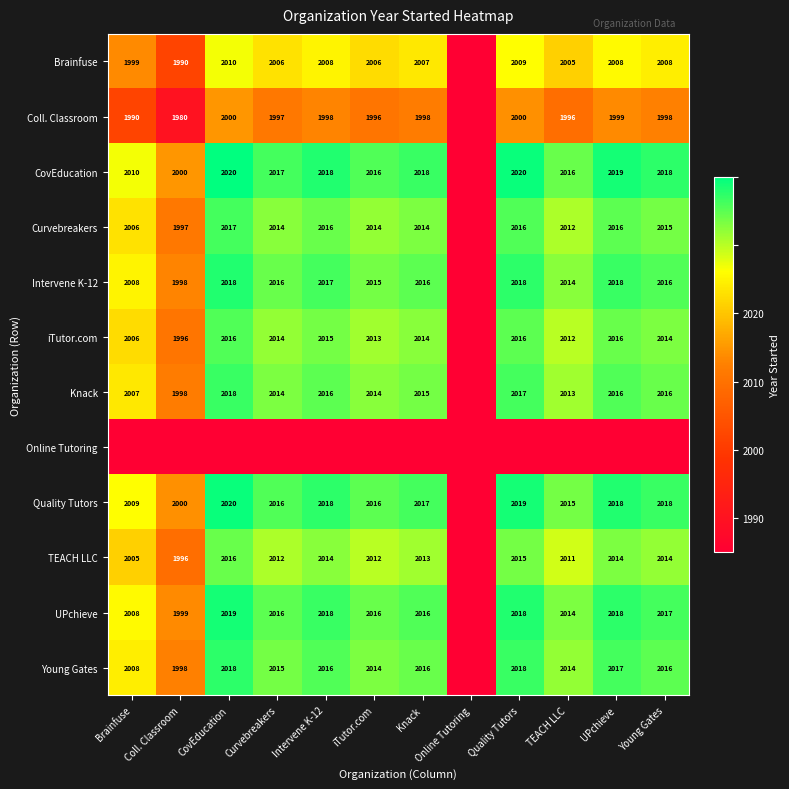

True or false: Curvebreakers has a value of 2012.0 at TEACH LLC.

True